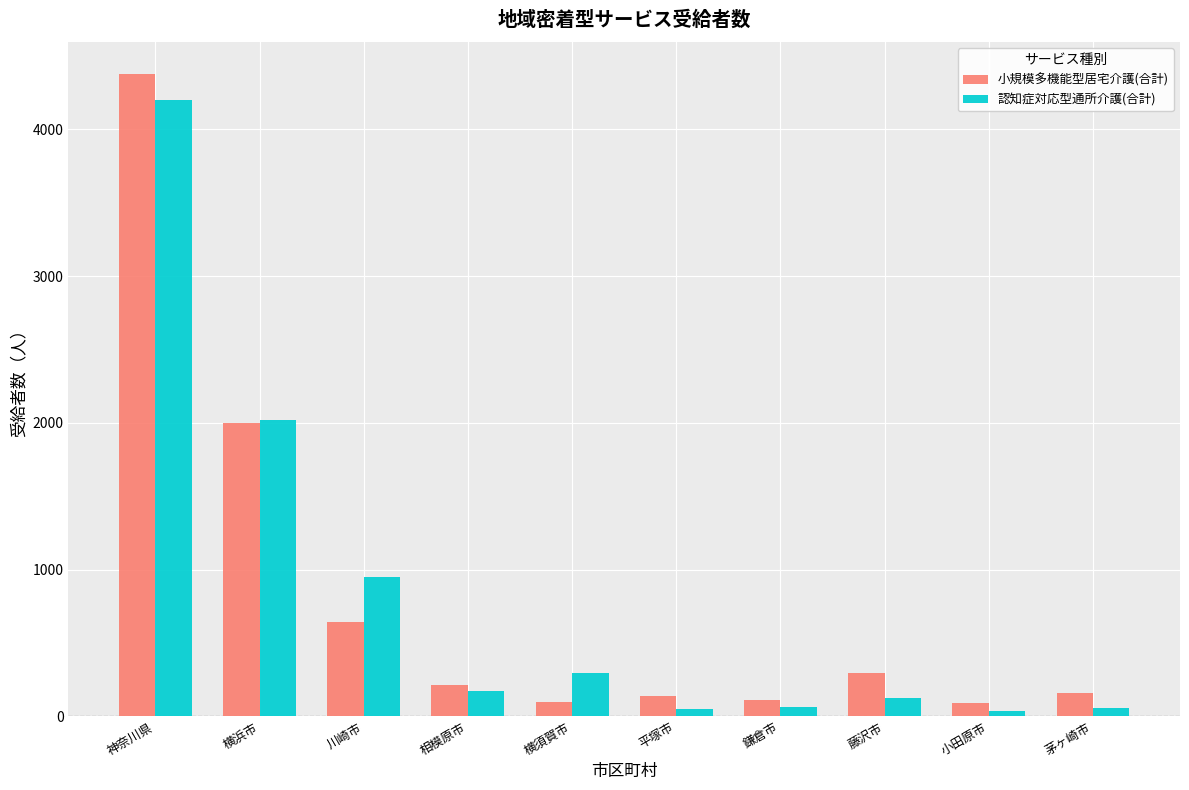

What is the difference between the maximum and minimum values in the 認知症対応型通所介護(合計) series?

4163